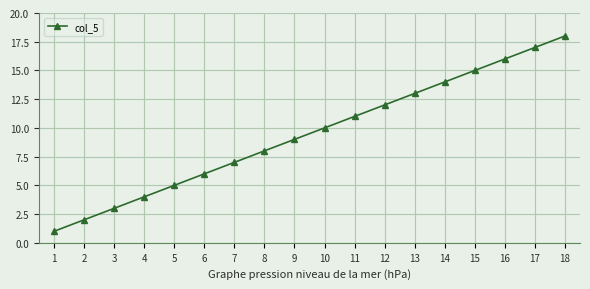

At which category does the chart reach its peak across all series?

18